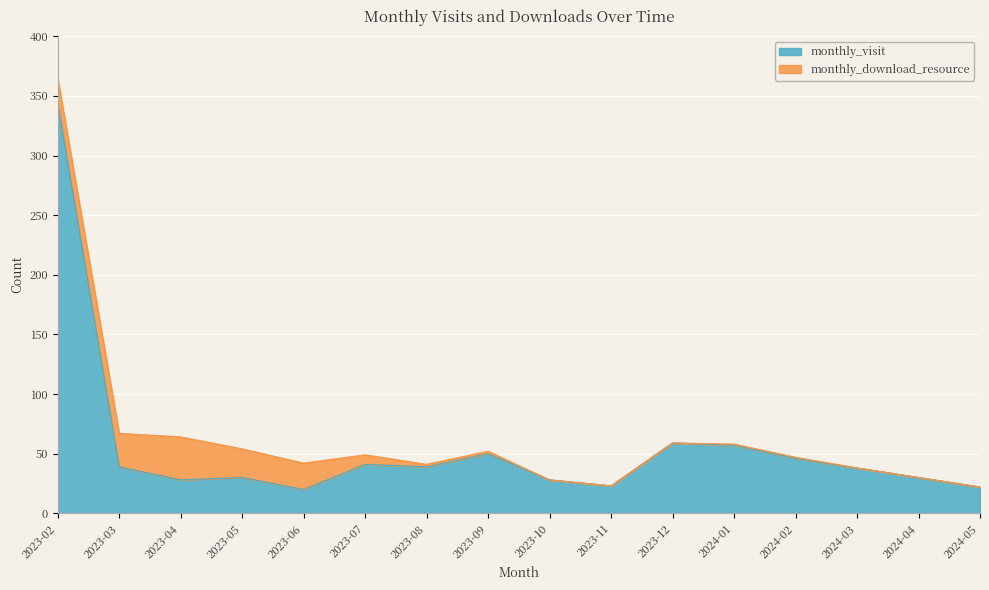

Where is the data nearest to the value 182?

2023-12